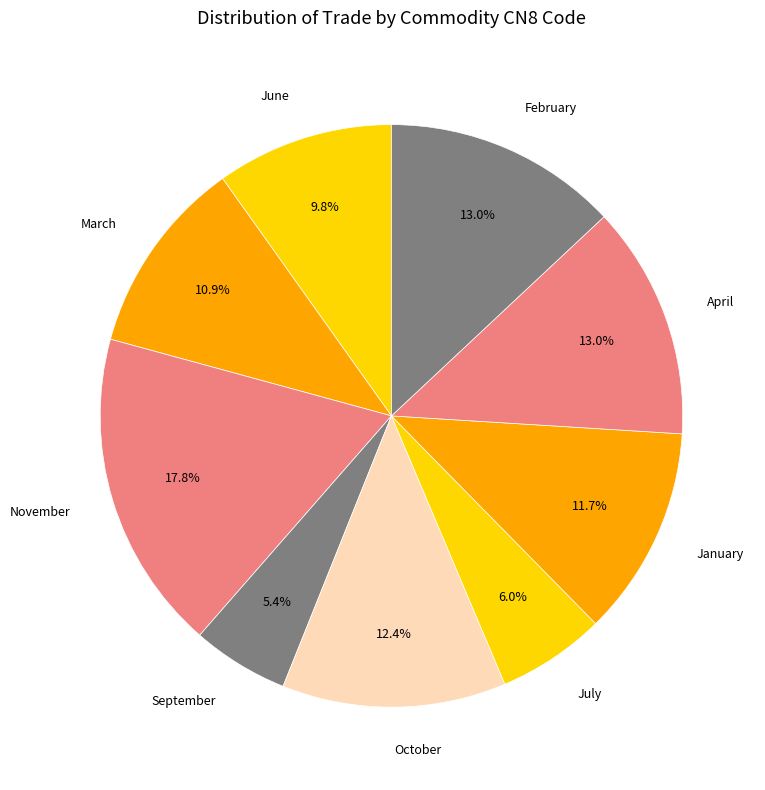

Which slice is the smallest?

September